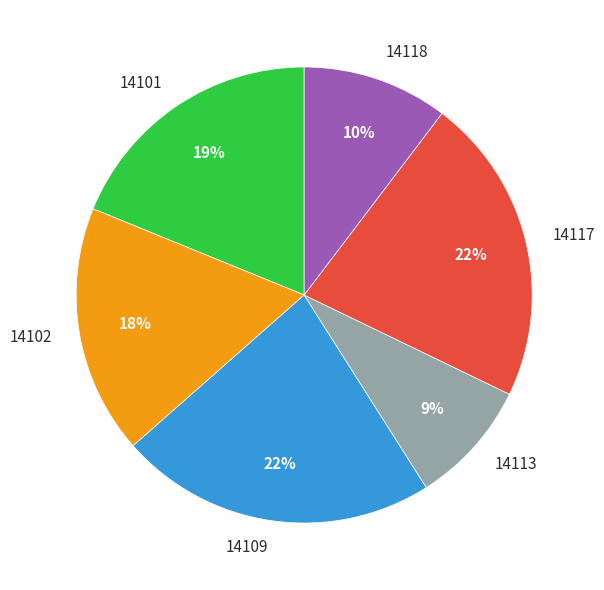

Is it true that 14102 is 29% of the pie?

False